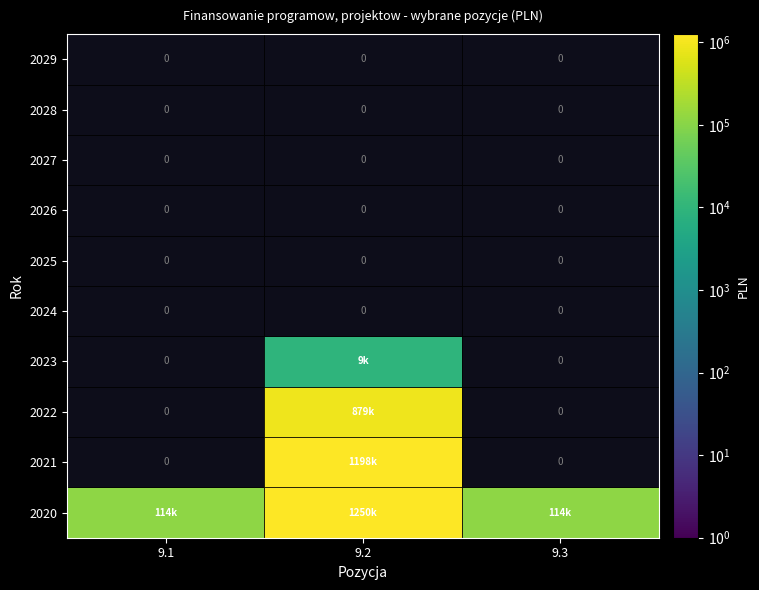

Reading left to right, what are all the values shown in this chart?

2020: 113771	1250000	113771
2021: 0	1197605	0
2022: 0	879122	0
2023: 0	9218	0
2024: 0	0	0
2025: 0	0	0
2026: 0	0	0
2027: 0	0	0
2028: 0	0	0
2029: 0	0	0